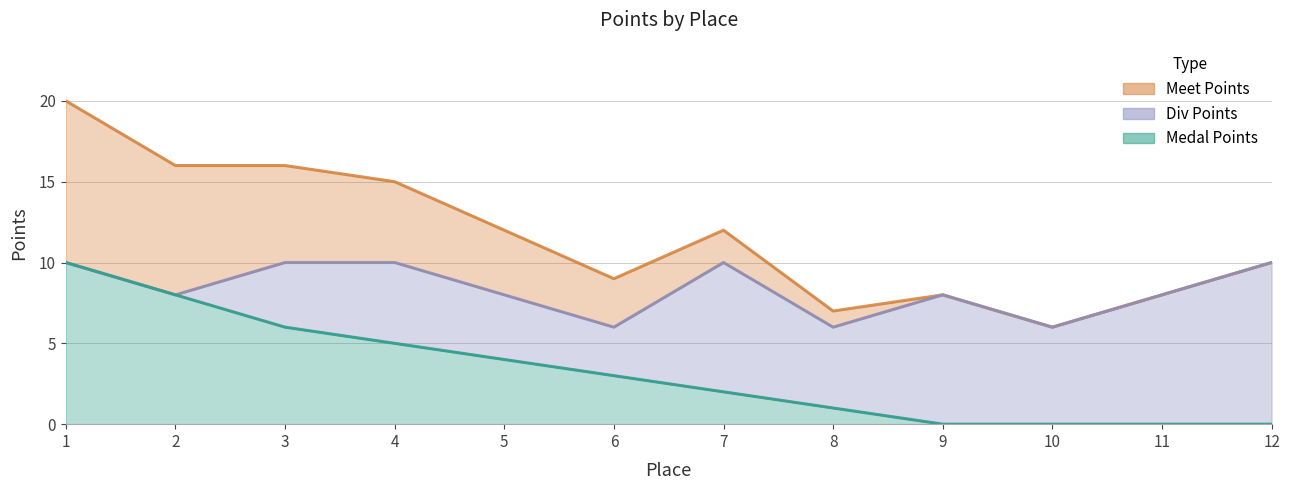

Rank the series at 6 from highest to lowest value.

Meet Points, Div Points, Medal Points